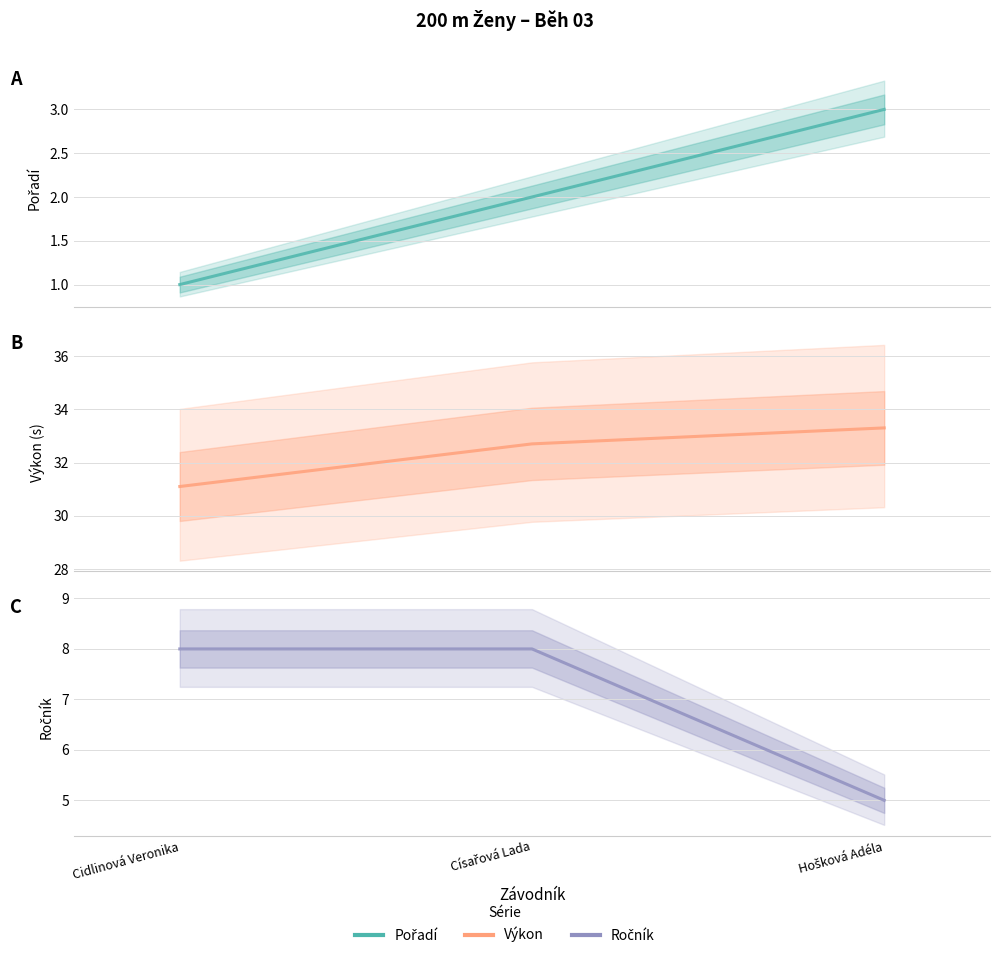

What position from the right is Císařová Lada?

2